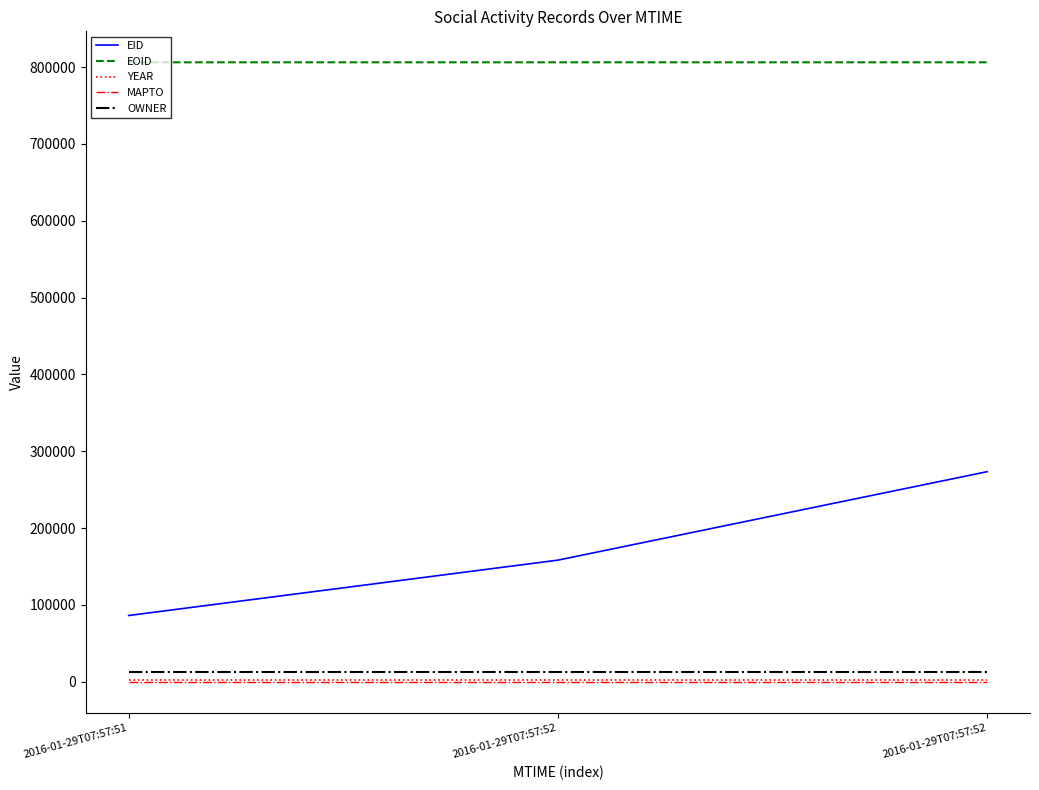

What is the greatest value displayed?

806152